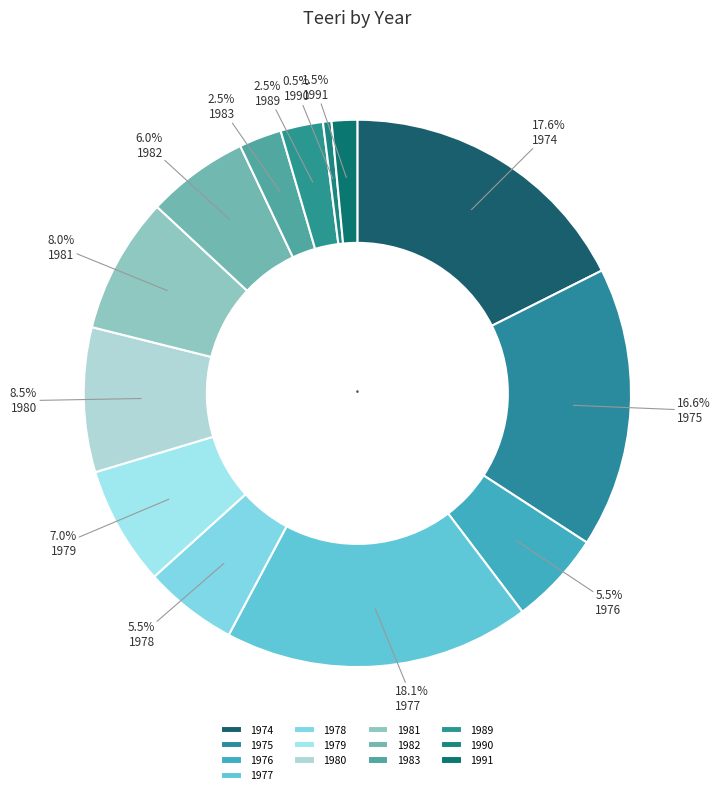

To the nearest percent, what percentage of the pie is 1990?

1%